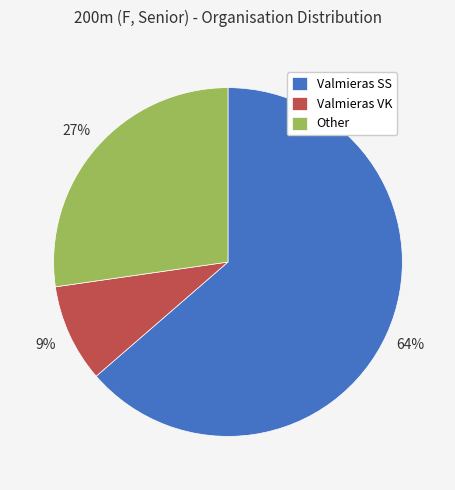

What percentage is the Valmieras SS slice, to the nearest percent?

64%